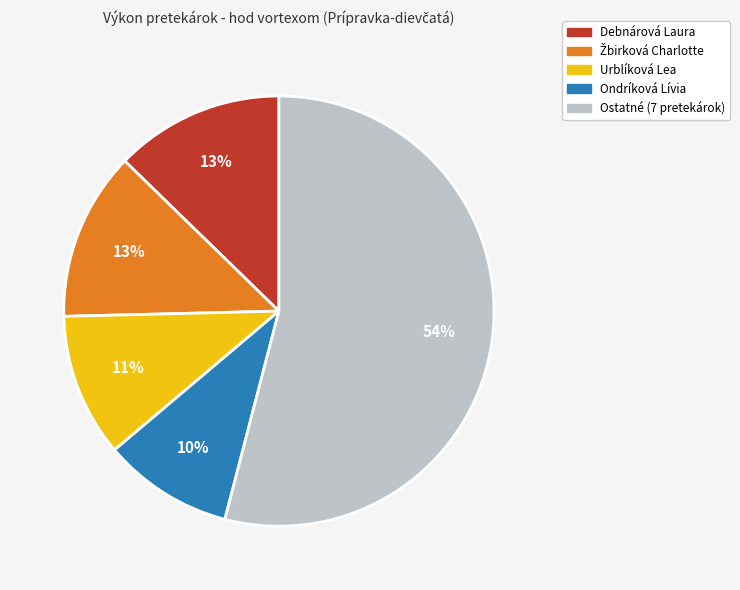

To the nearest percent, what is the difference between the largest and smallest slice percentages?

44%